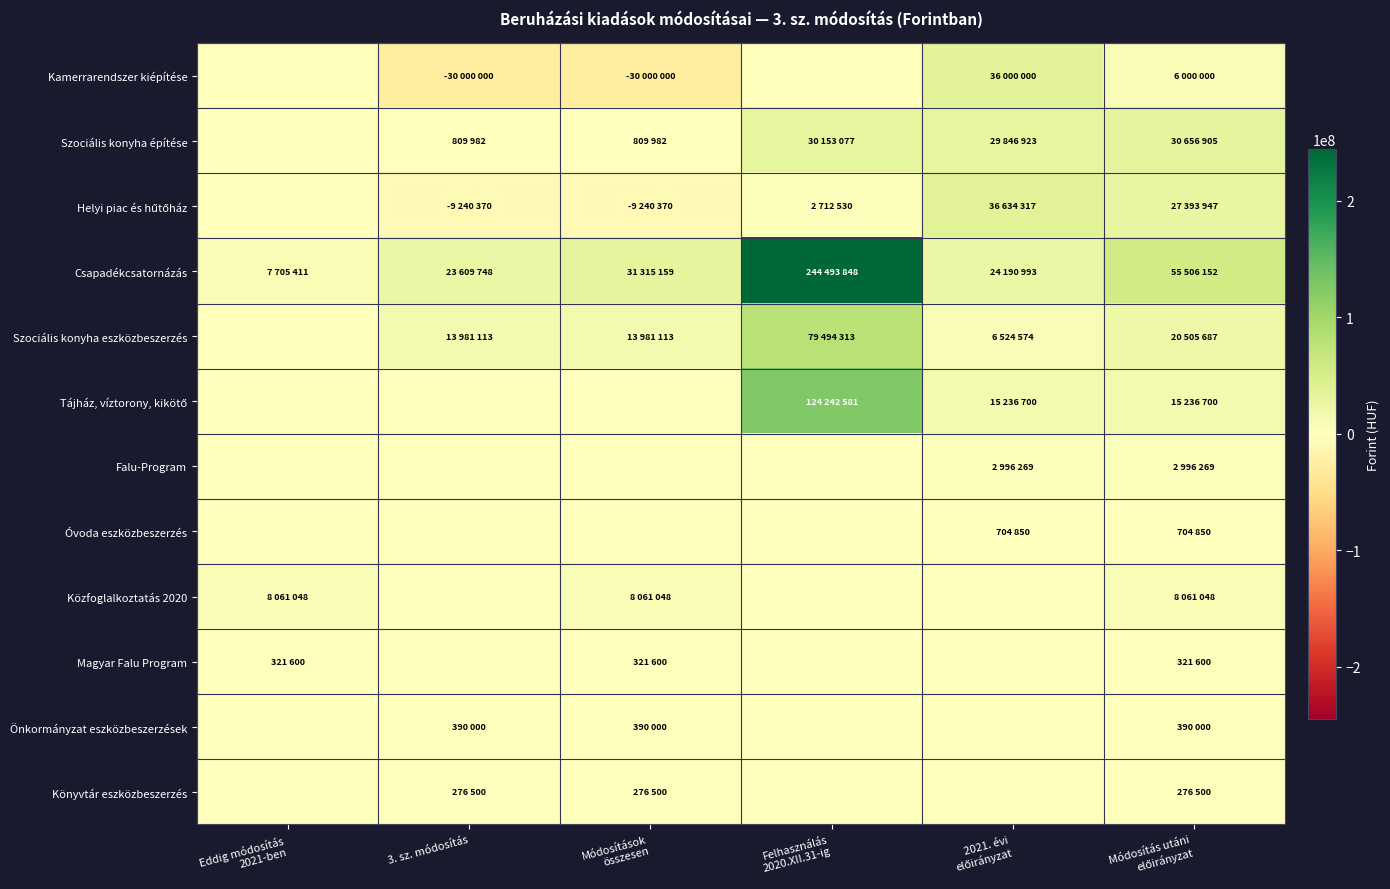

Which series has the largest total across all categories?

Csapadékcsatornázás